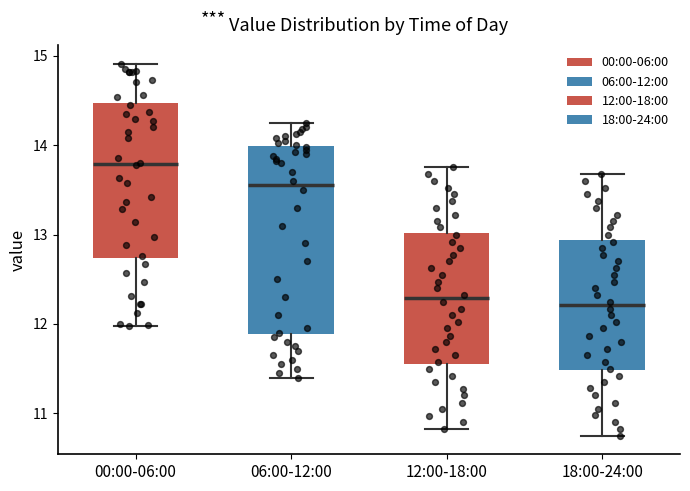

Reading left to right, transcribe this box plot: for each box, give where its median line is, the range the box spans, and where its two whiskers end, as read against the y-axis. The values are not printed on the chart, so give them approximately, as read against the axis.

00:00-06:00: median 13.8, box 12.7 to 14.5, whiskers 12.0 to 14.9
06:00-12:00: median 13.6, box 11.9 to 14.0, whiskers 11.4 to 14.3
12:00-18:00: median 12.3, box 11.6 to 13.0, whiskers 10.8 to 13.8
18:00-24:00: median 12.2, box 11.5 to 12.9, whiskers 10.8 to 13.7